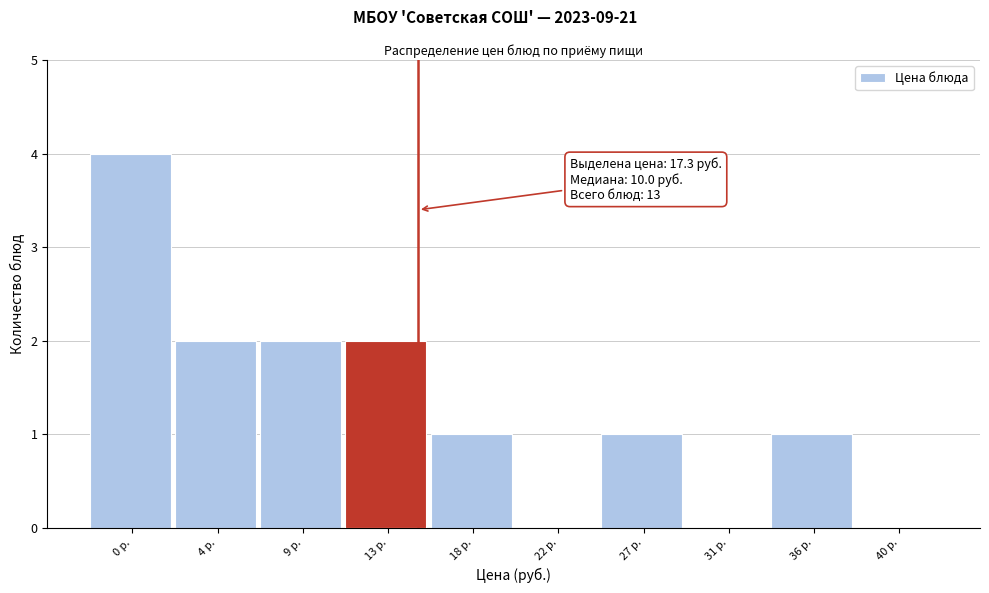

Reading left to right, list all the values displayed in this chart.

0 р.=4	4 р.=2	9 р.=2	13 р.=2	18 р.=1	22 р.=0	27 р.=1	31 р.=0	36 р.=1	40 р.=0